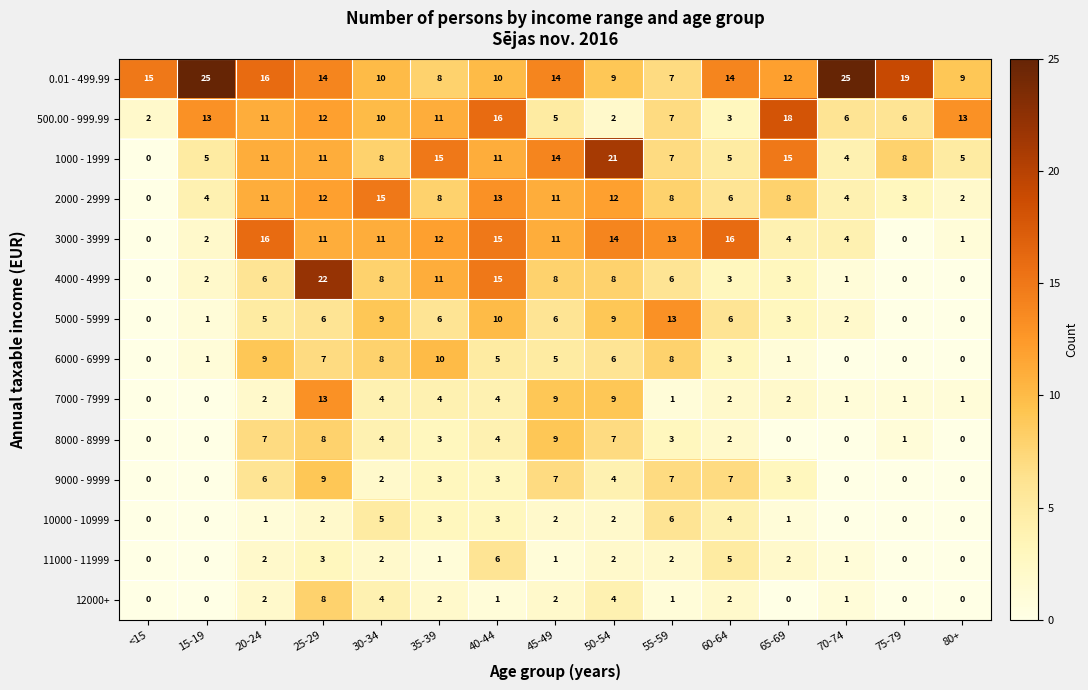

Between 25-29 and 40-44, which series saw the biggest shift?

7000 - 7999